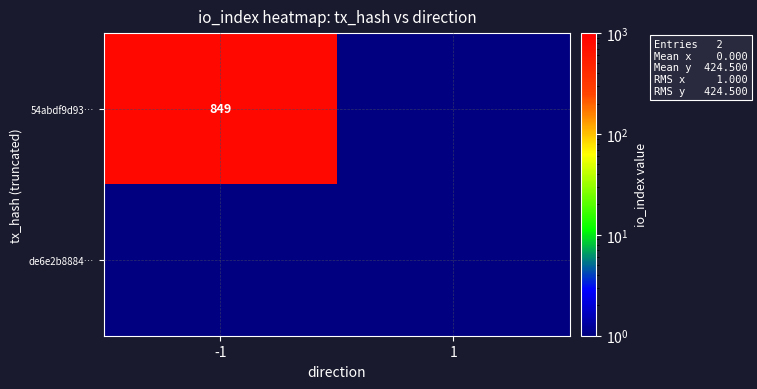

The 54abdf9d93… series shows 849.0 at -1. True or false?

True